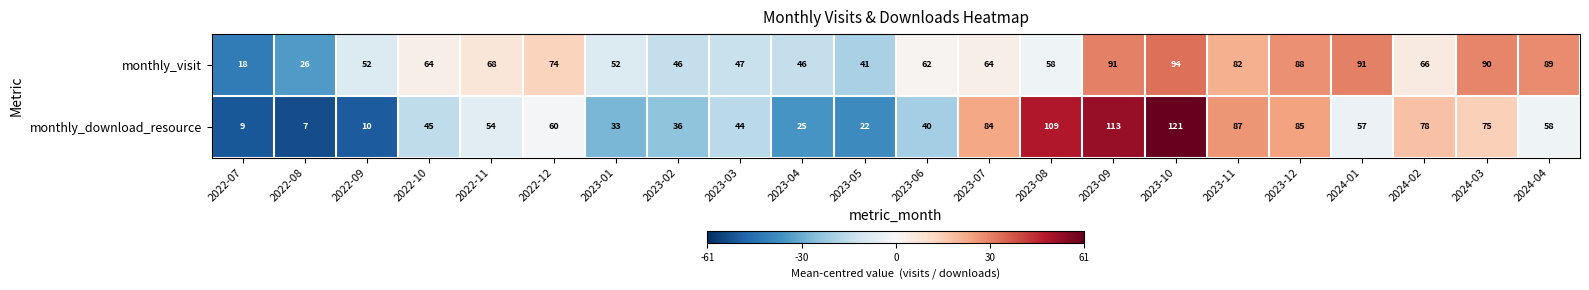

Between 2022-09 and 2023-12, which series saw the biggest shift?

monthly_download_resource